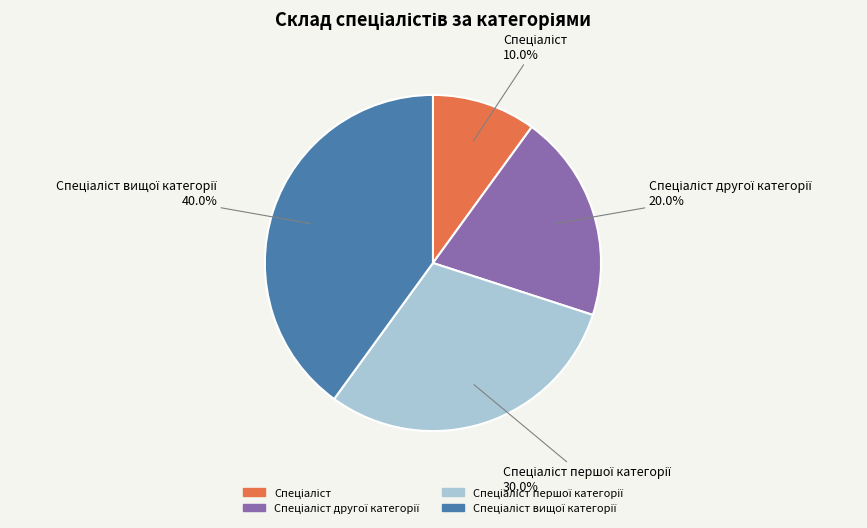

Is there a majority slice in this chart?

No